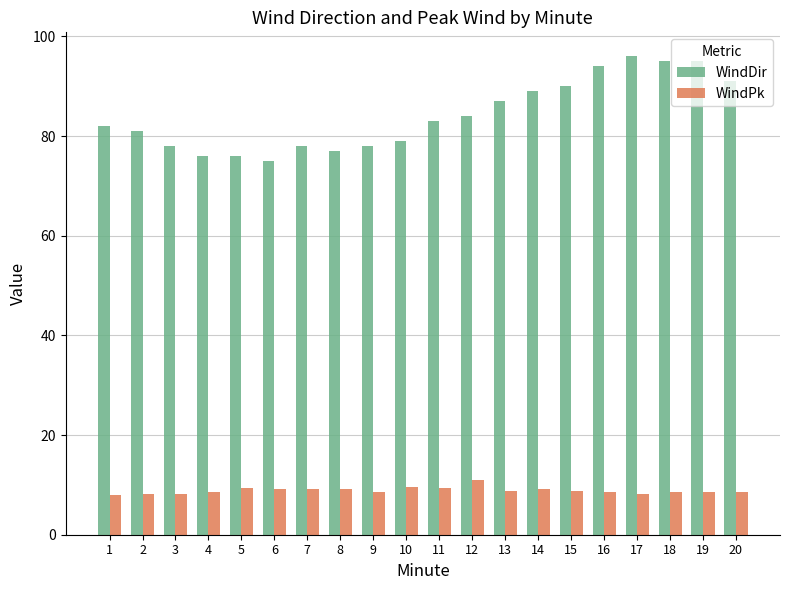

What is the difference between the maximum and minimum values in the WindPk series?

2.9